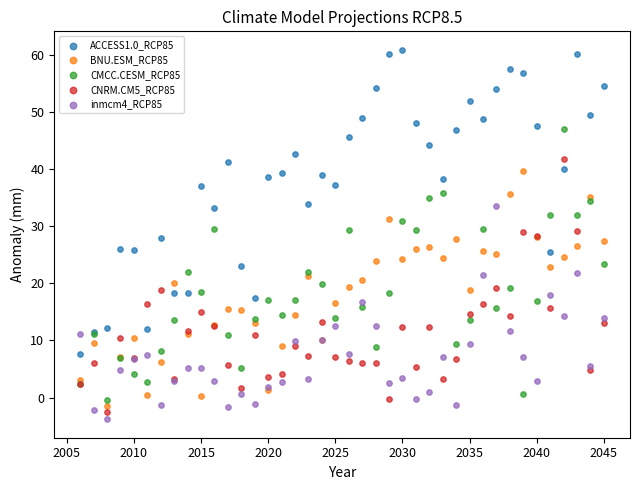

Which series contains the highest Y value?

ACCESS1.0_RCP85